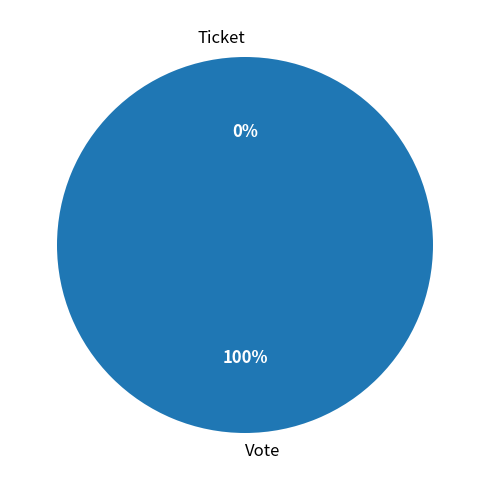

How many segments does this pie chart have?

2